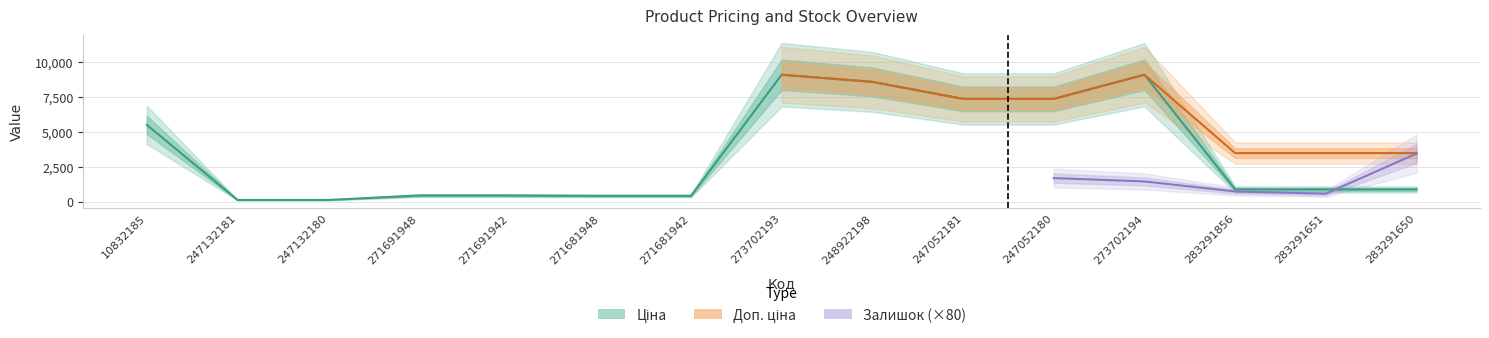

How many data points in Ціна are less than 868?

6